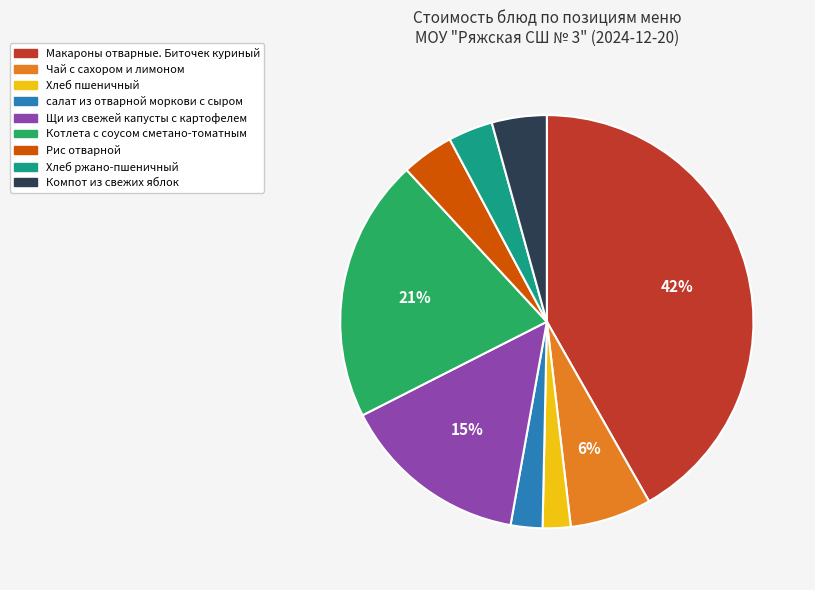

Is it true that Макароны отварные. Биточек куриный is 42% of the pie?

True